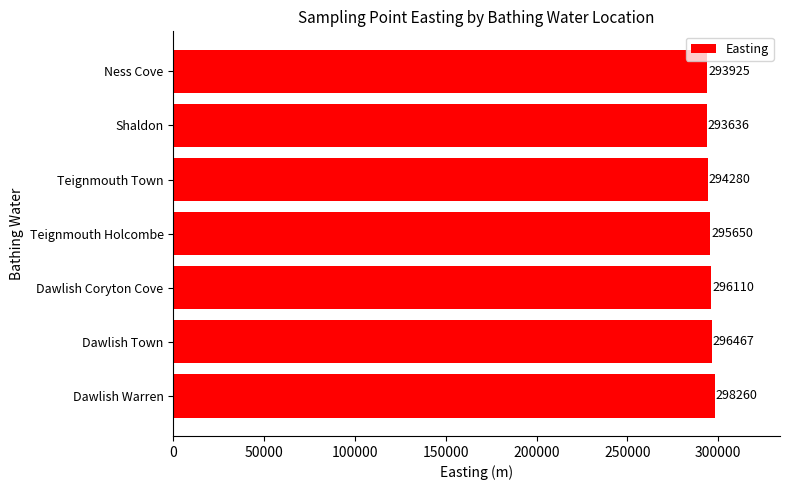

Rank the categories by value from highest to lowest.

Dawlish Warren, Dawlish Town, Dawlish Coryton Cove, Teignmouth Holcombe, Teignmouth Town, Ness Cove, Shaldon